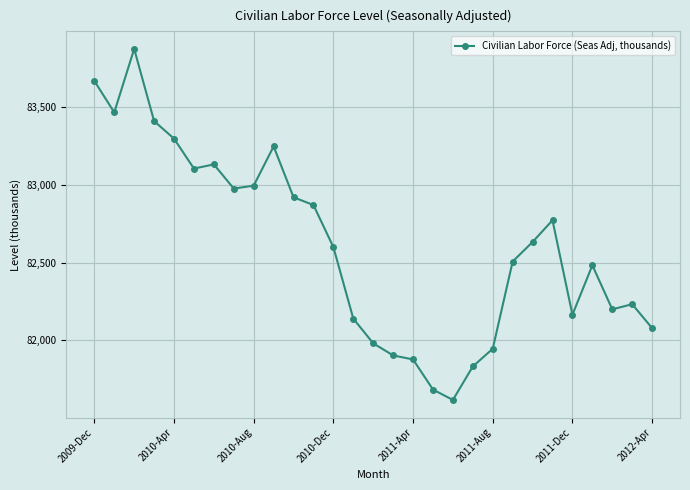

What is the sum of all values?

2395619